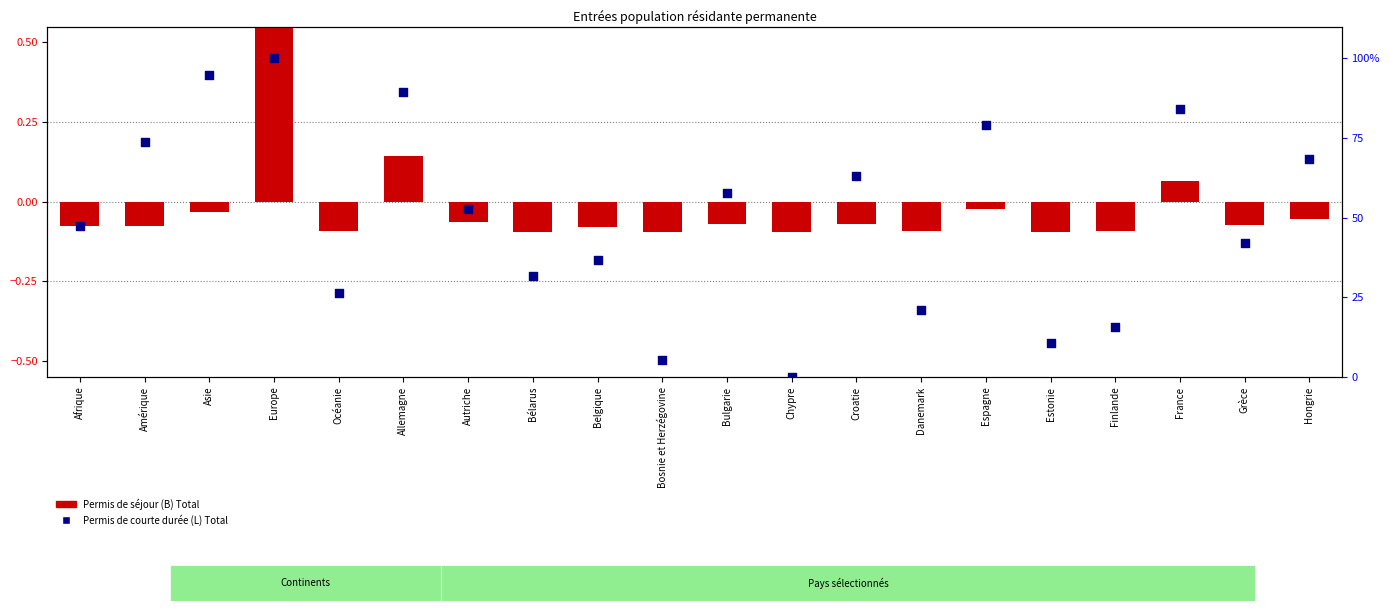

At how many categories does at least one series exceed 91?

2